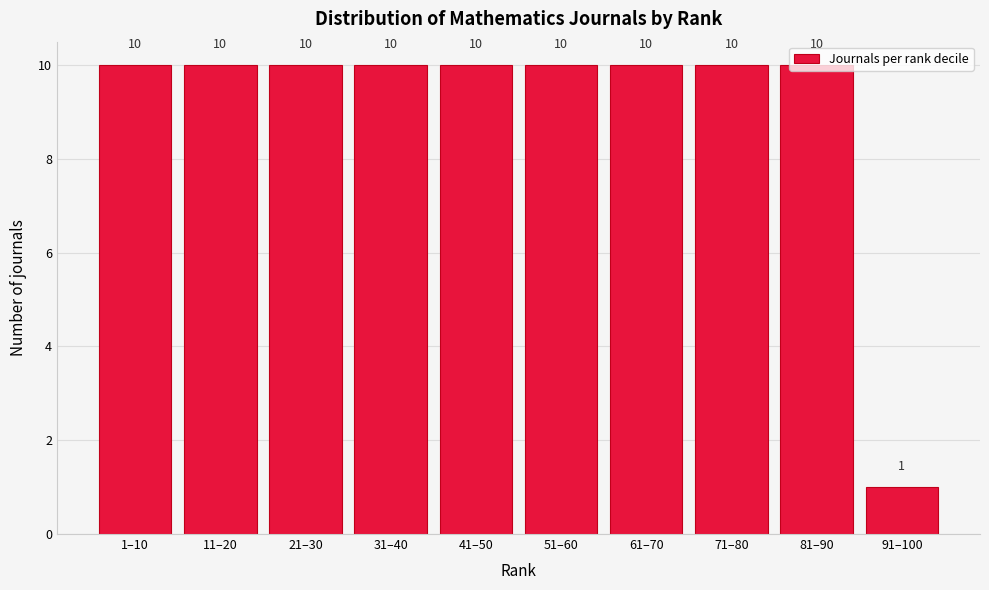

Count the values in the range 10 to 11.

9